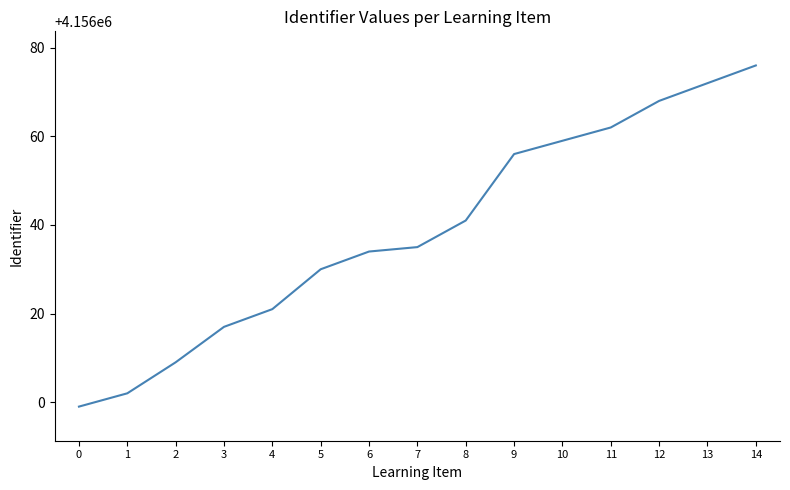

Reading left to right, transcribe all the data shown in this chart.

0=4155999	1=4156002	2=4156009	3=4156017	4=4156021	5=4156030	6=4156034	7=4156035	8=4156041	9=4156056	10=4156059	11=4156062	12=4156068	13=4156072	14=4156076